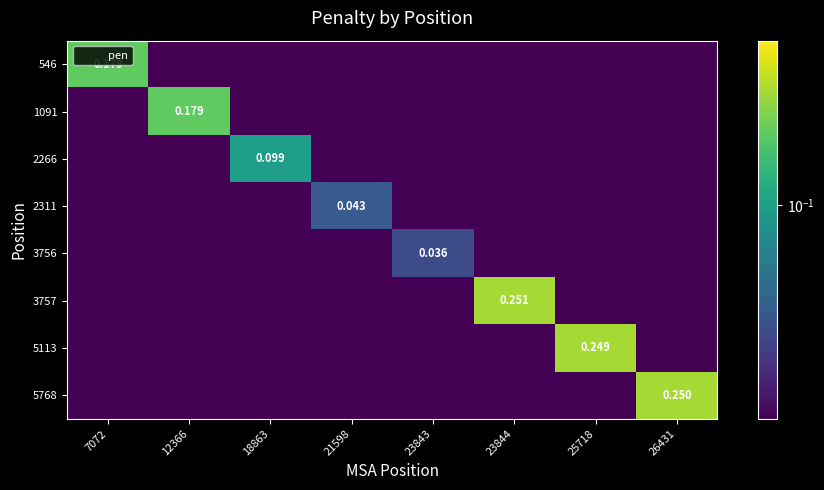

At which category is the sum across all series the highest?

23844